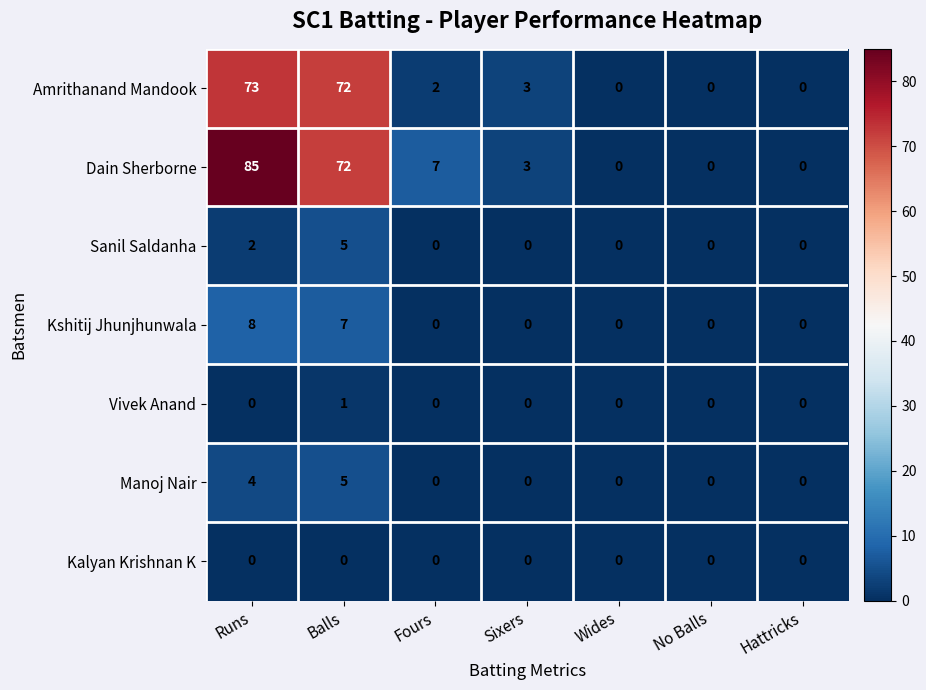

What is the difference between the maximum and minimum values in the Sanil Saldanha series?

5